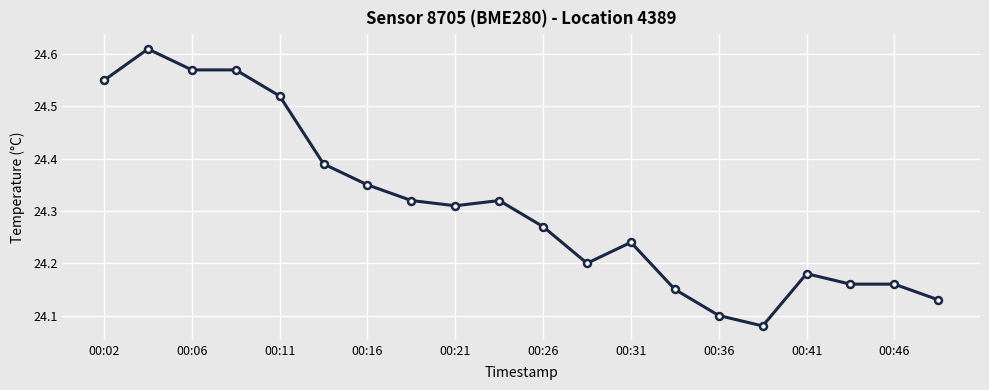

How many values are between 24 and 25?

20